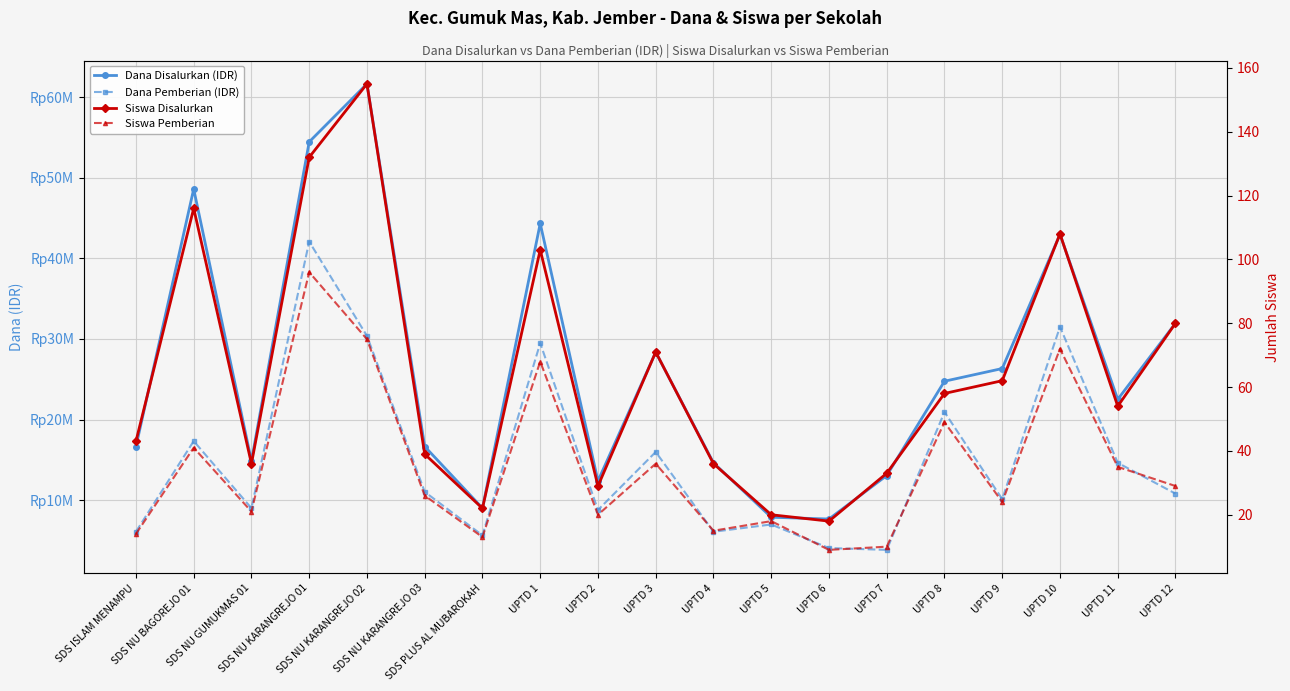

What position from the left is UPTD 11?

18